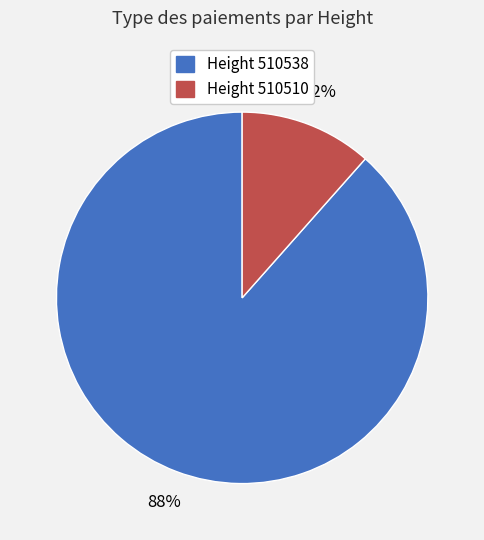

Is there any slice that represents more than half of the pie?

Yes